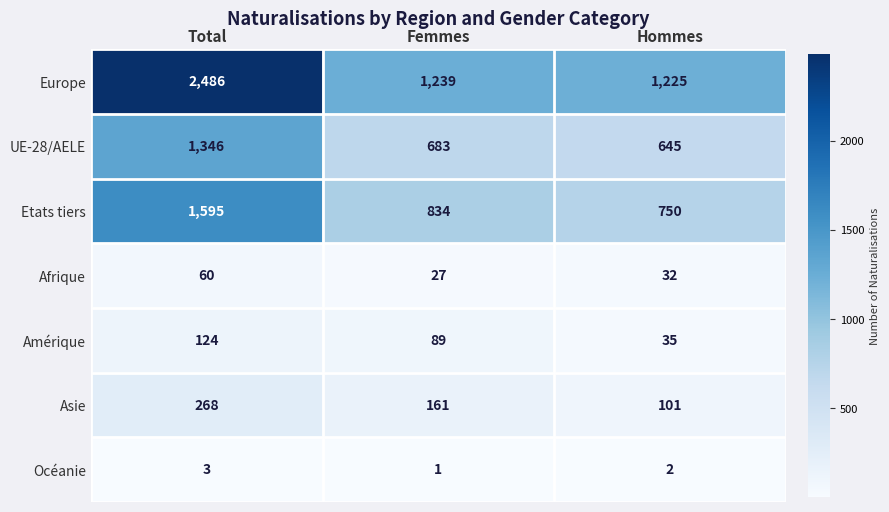

Reading right to left, list all the values displayed in this chart.

Europe: 1225	1239	2486
UE-28/AELE: 645	683	1346
Etats tiers: 750	834	1595
Afrique: 32	27	60
Amérique: 35	89	124
Asie: 101	161	268
Océanie: 2	1	3